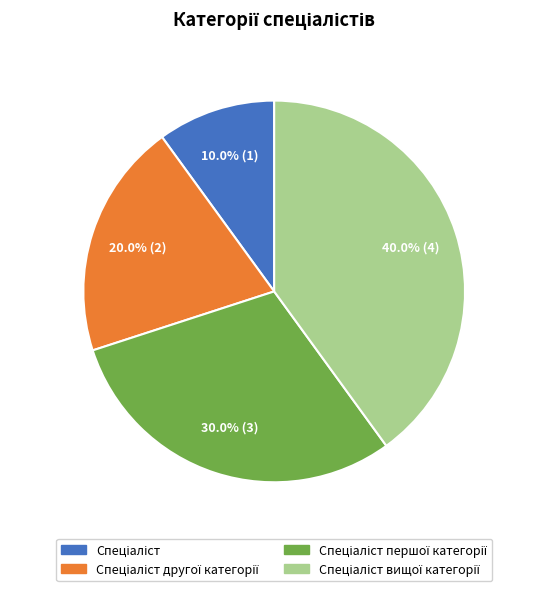

Is there any slice that represents more than half of the pie?

No